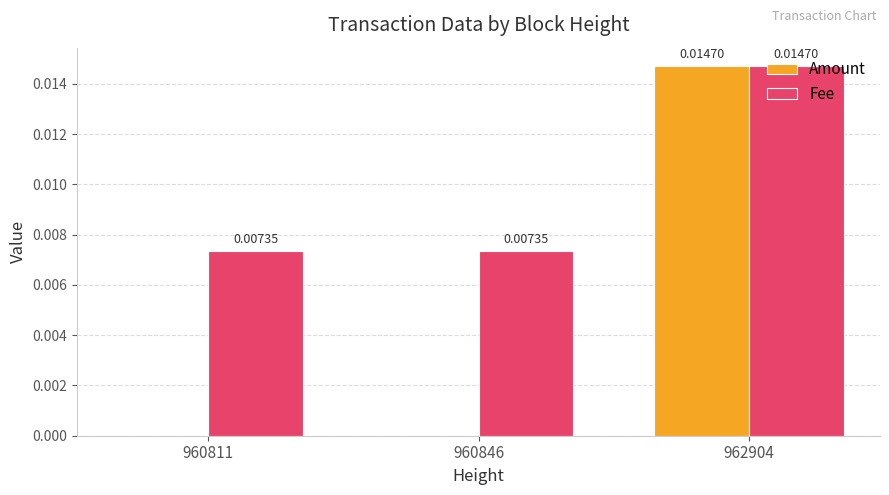

What are all the series names shown in the legend?

Amount, Fee